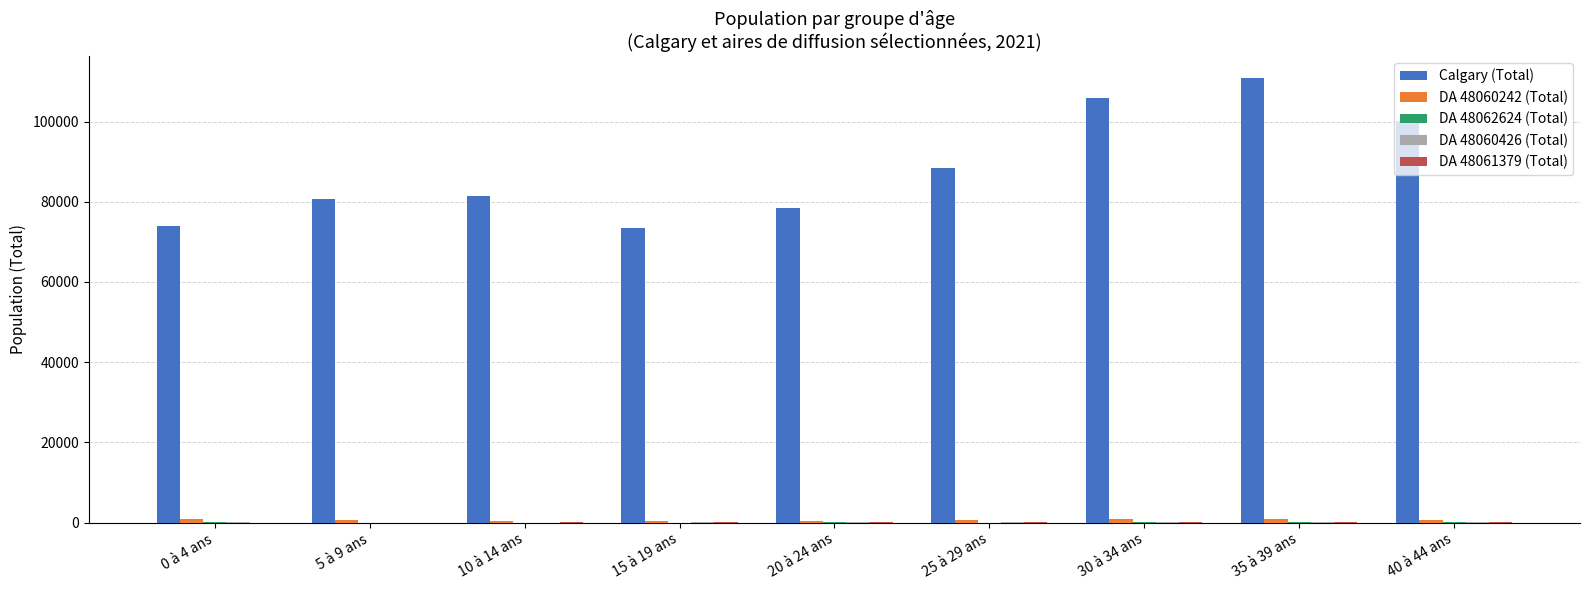

Which series has the largest total across all categories?

Calgary (Total)